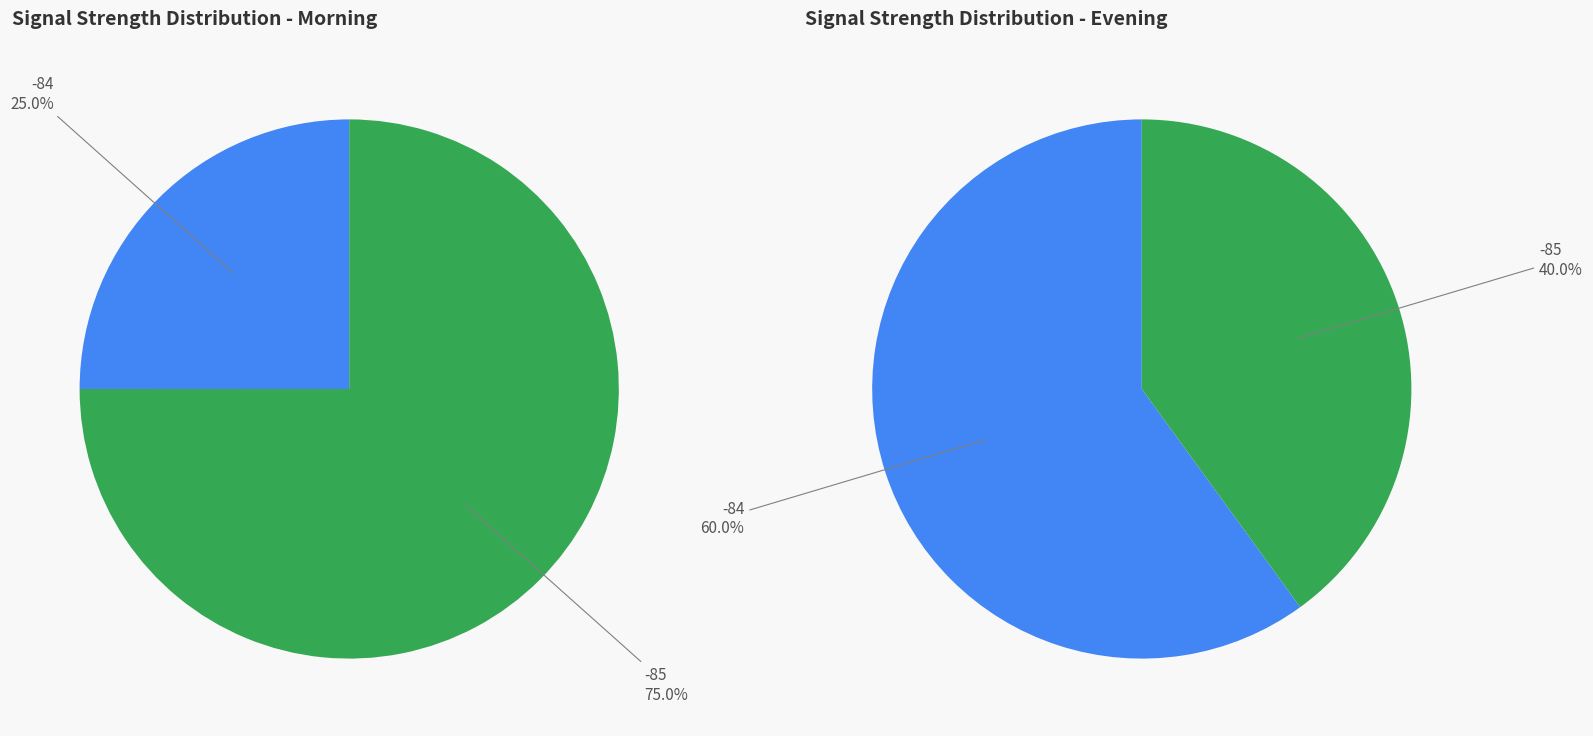

Is the sum of 27 and 15 greater than half?

No